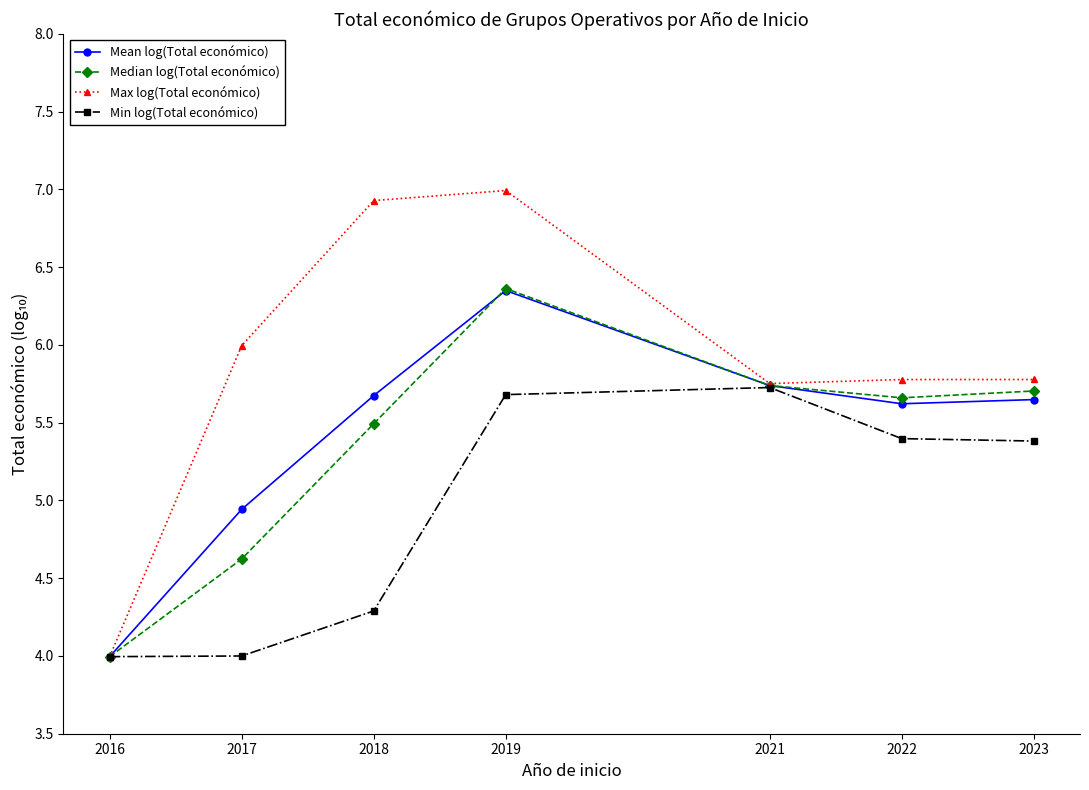

Between 2019 and 2022, which series saw the biggest shift?

Max log(Total económico)